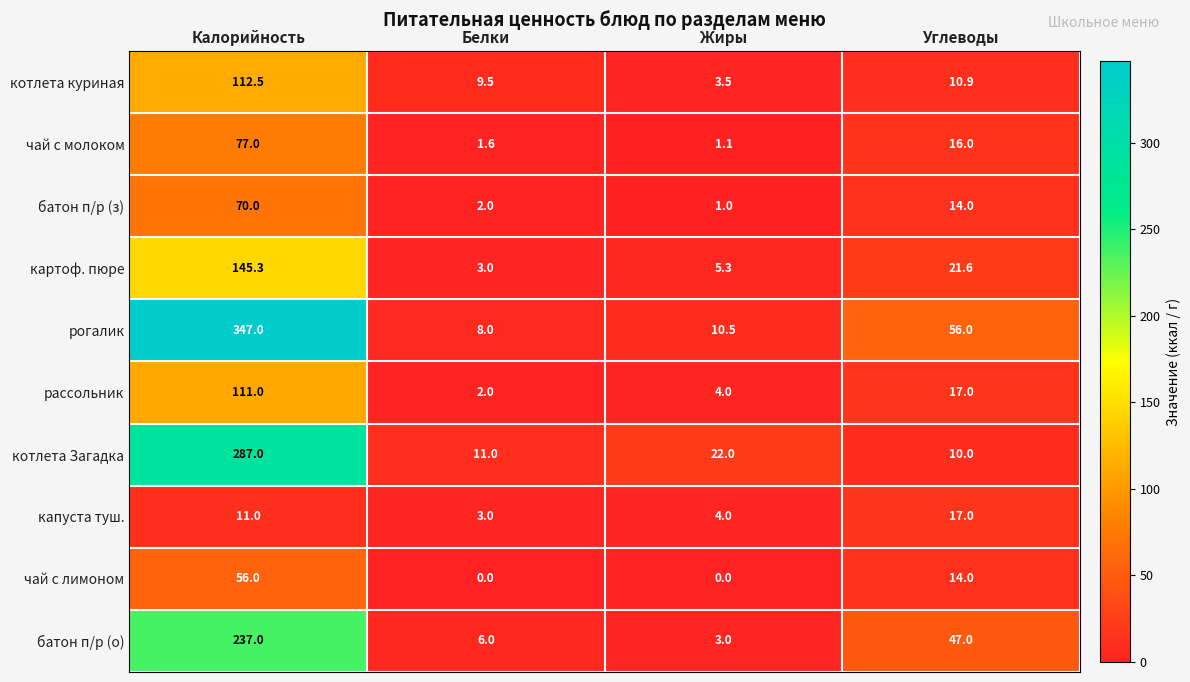

Read the батон п/р (з) value at Белки.

2.0